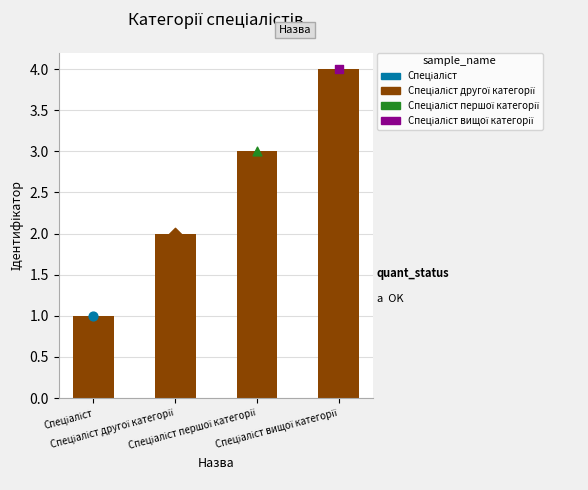

Approximately how many times larger is the value at Спеціаліст другої категорії compared to Спеціаліст?

2.0